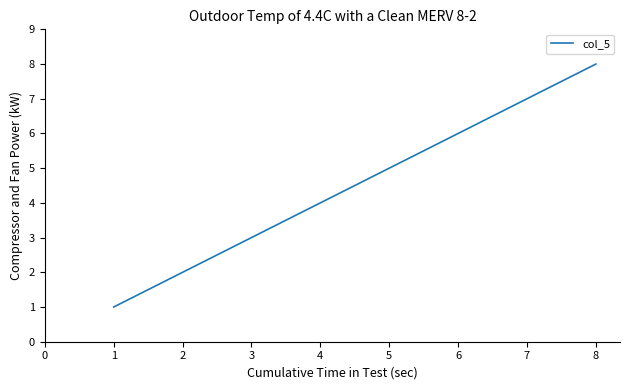

What is the difference between the maximum and minimum values?

7